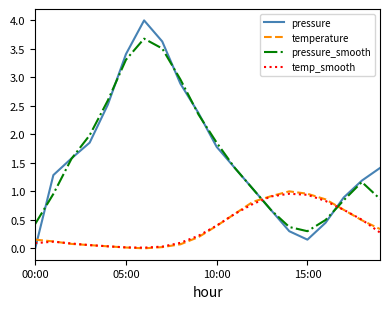

After their last crossing, which series has the higher values: pressure or temp_smooth?

pressure